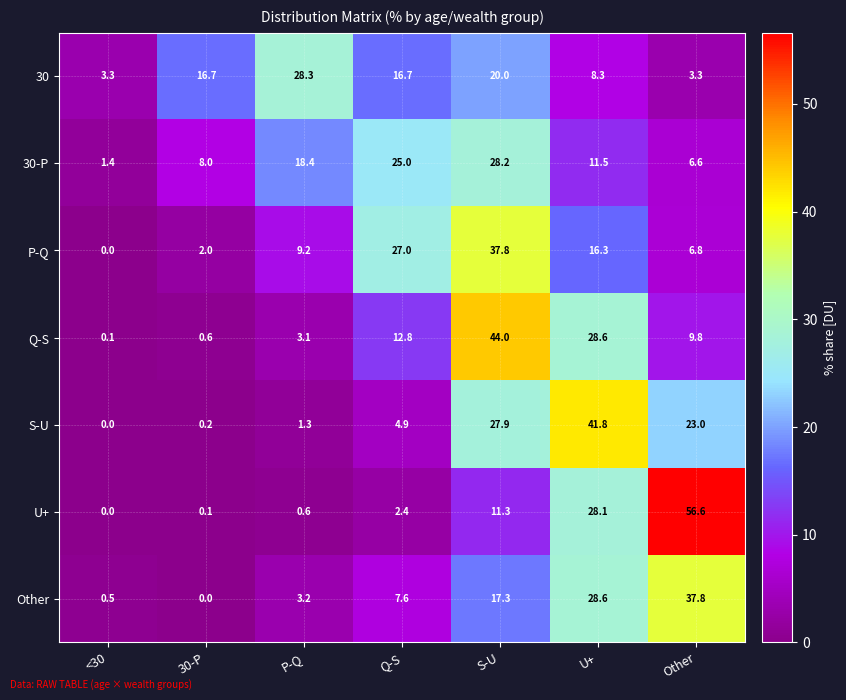

How many data points in S-U are less than 4?

3